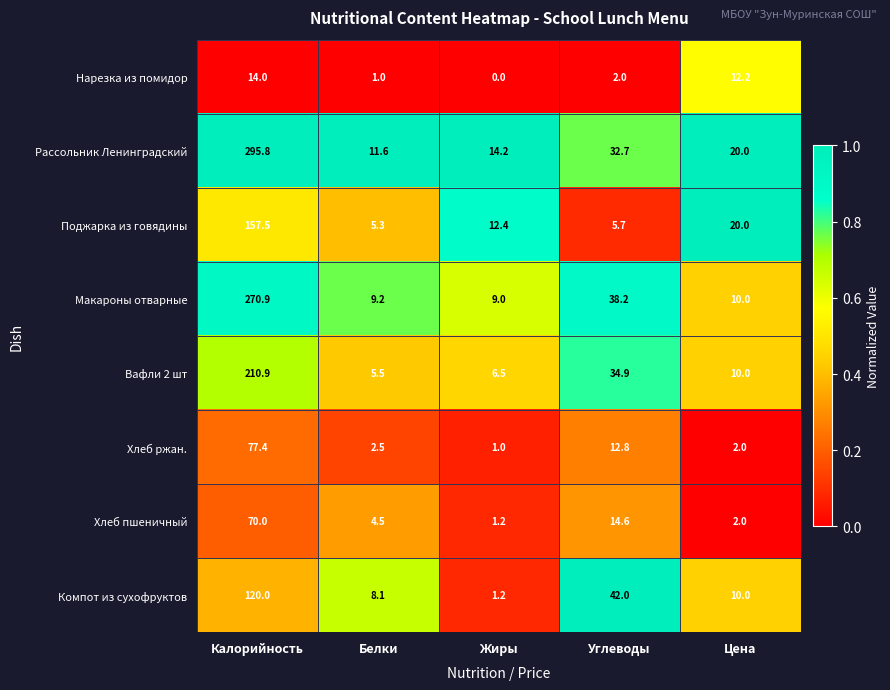

The Вафли 2 шт series shows 34.9 at Углеводы. True or false?

True